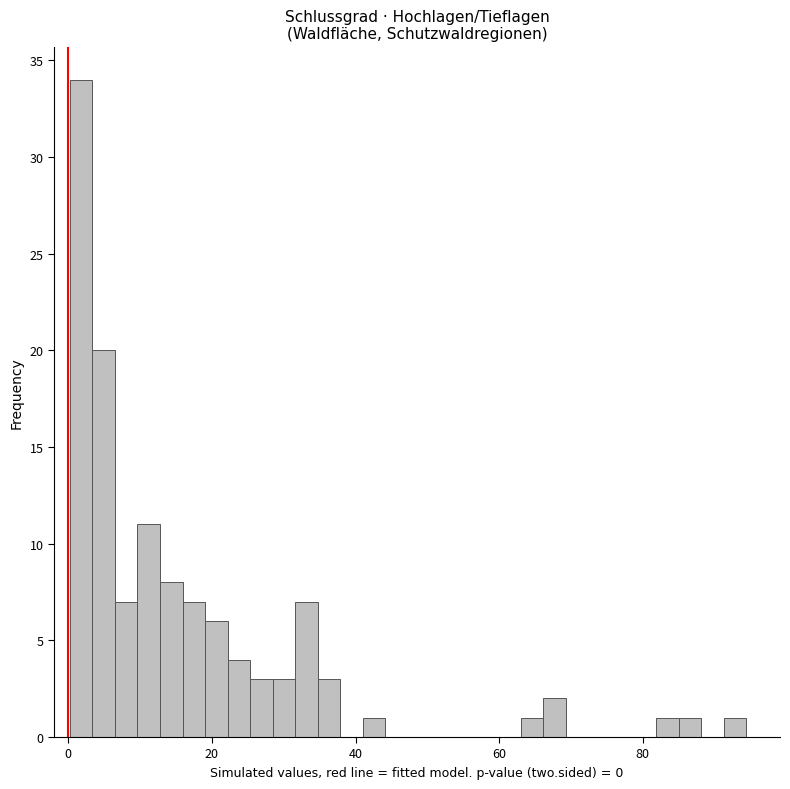

Around what value on the x-axis is the tallest bar? Give the approximate position of its centre, as read against the axis.

2